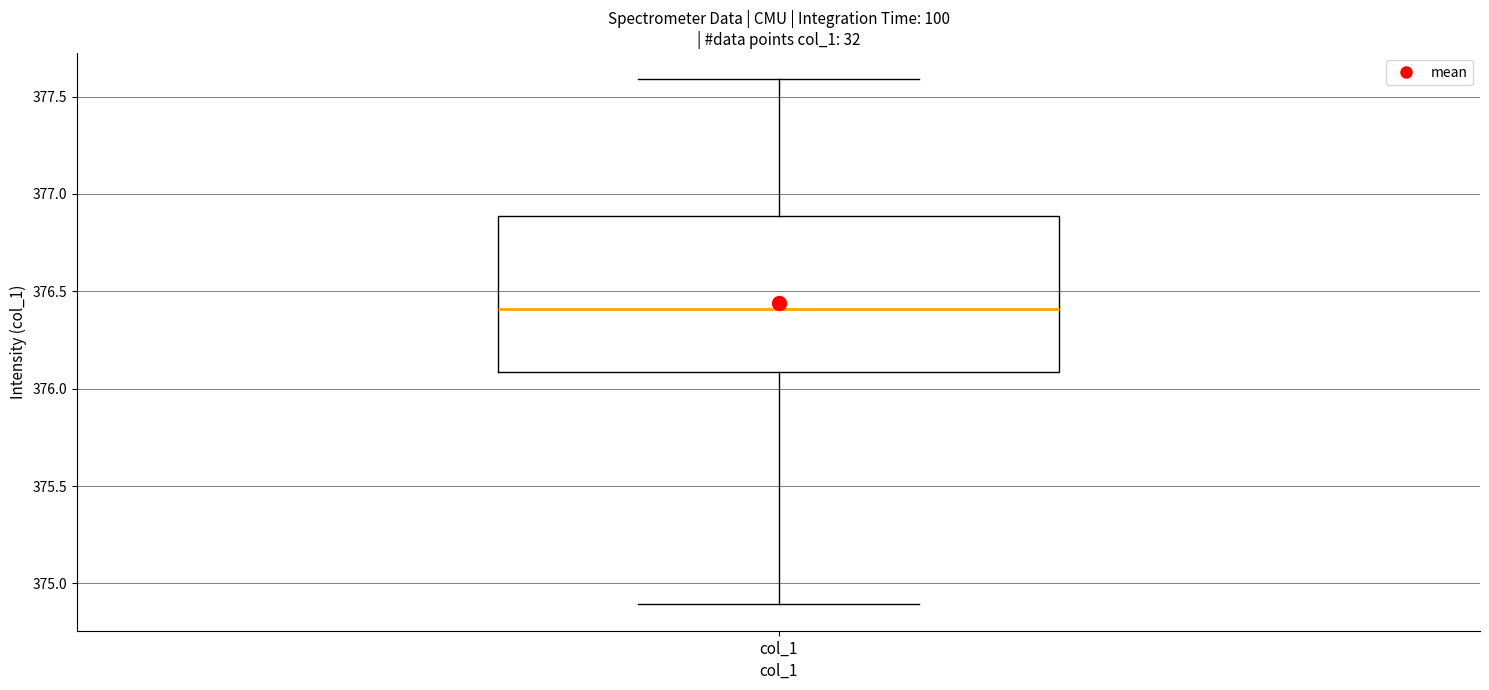

Transcribe this box plot: give where the median line is, the range the box spans, and where the two whiskers end, as read against the y-axis. The values are not printed on the chart, so give them approximately, as read against the axis.

median 376.4, box 376.1 to 376.9, whiskers 374.9 to 377.6